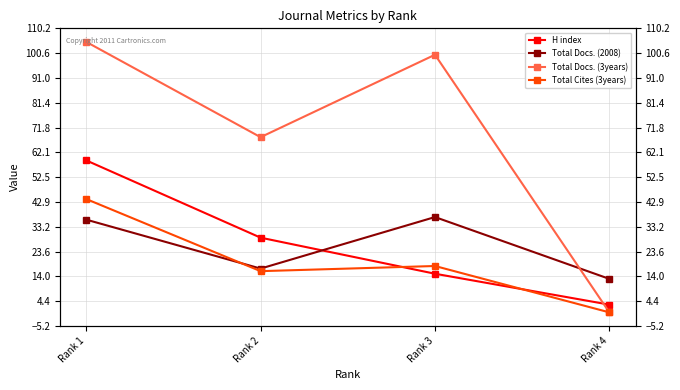

Which series changed the most between Rank 1 and Rank 4?

Total Docs. (3years)